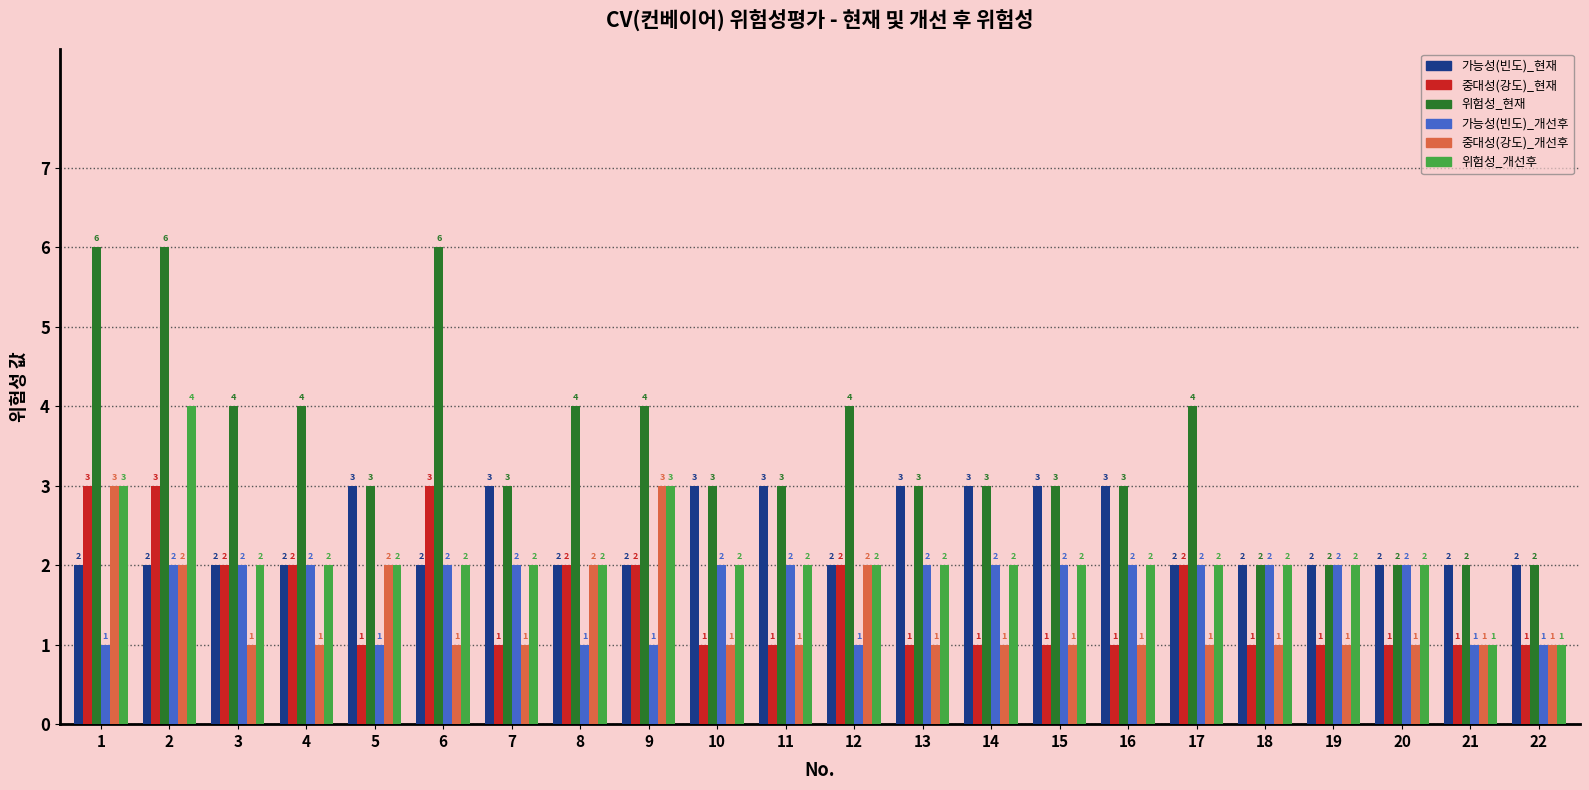

Which series has the largest total across all categories?

위험성_현재